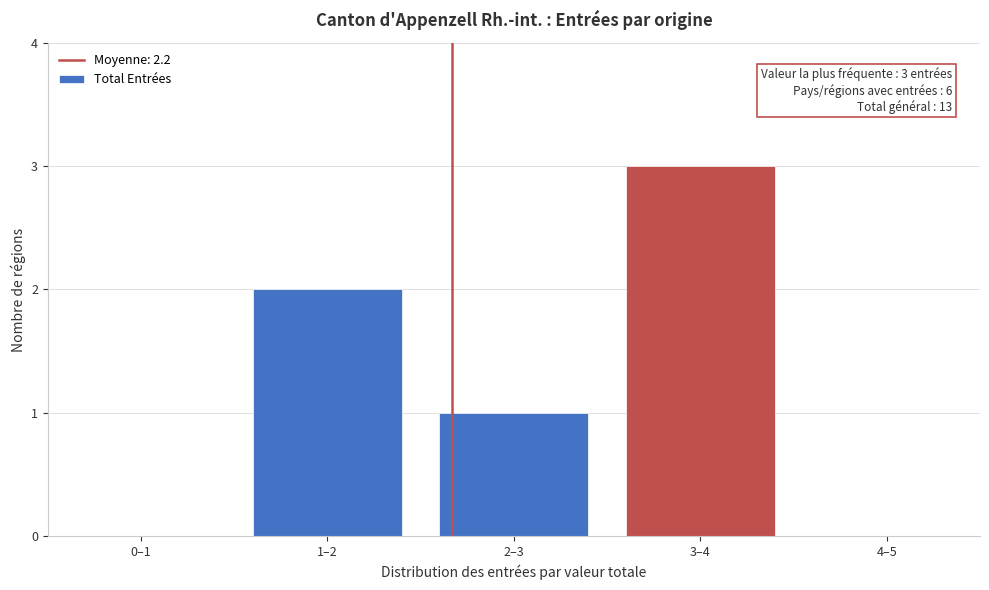

Reading left to right, list all the values displayed in this chart.

0–1=0	1–2=2	2–3=1	3–4=3	4–5=0